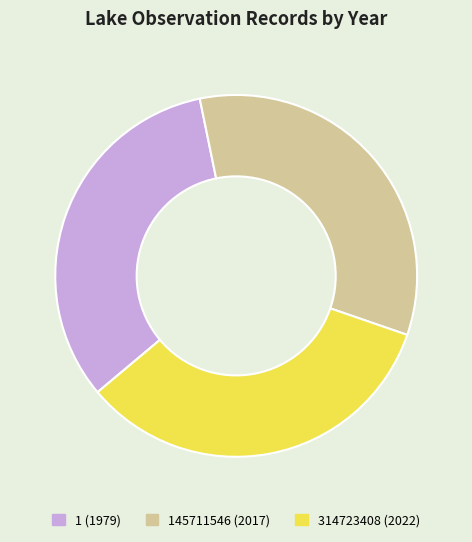

Does any single category account for the majority?

No